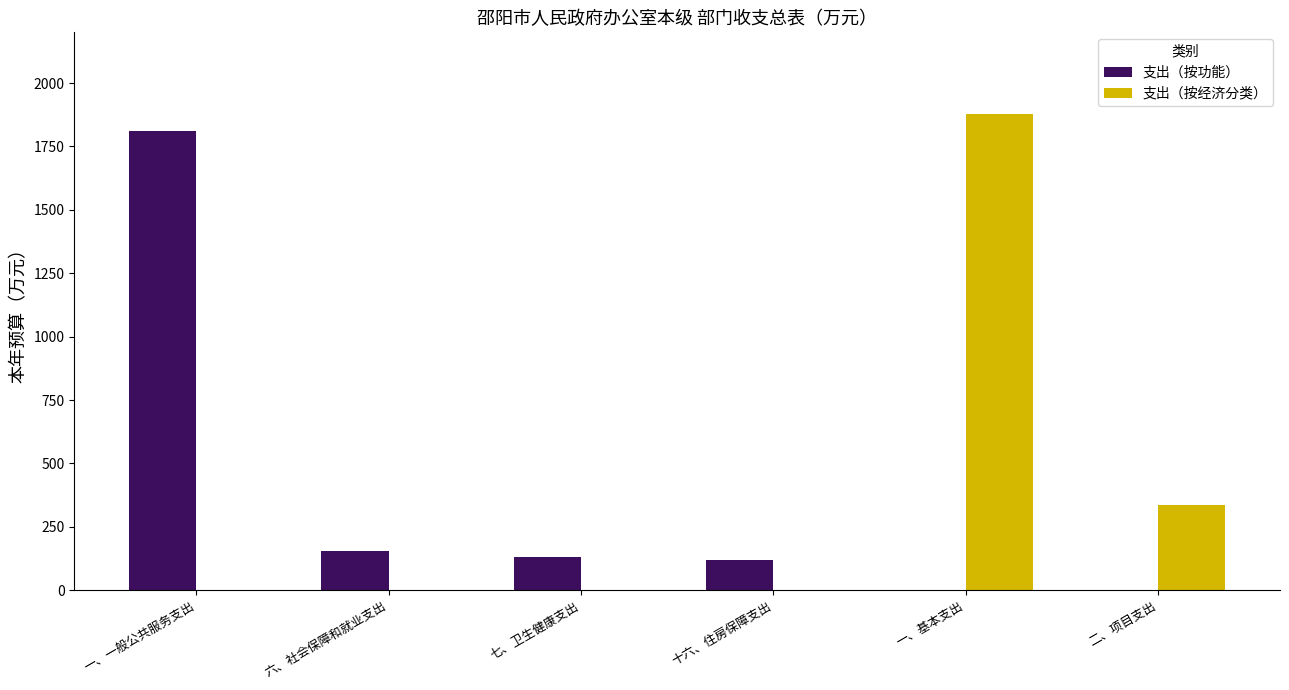

True or false: 支出（按经济分类） has a value of -1057.9 at 六、社会保障和就业支出.

False